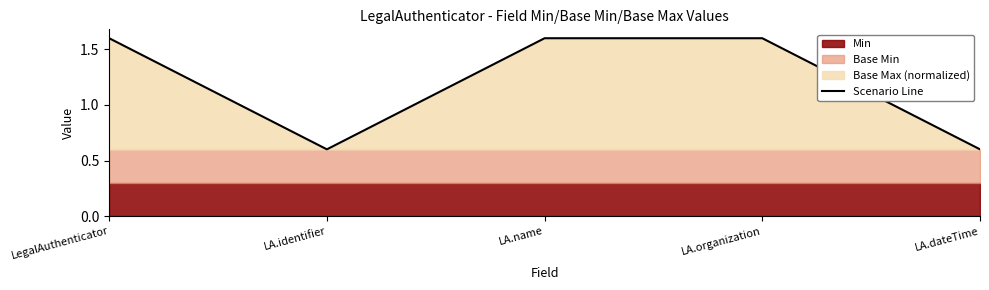

Does the chart have visible grid lines?

No